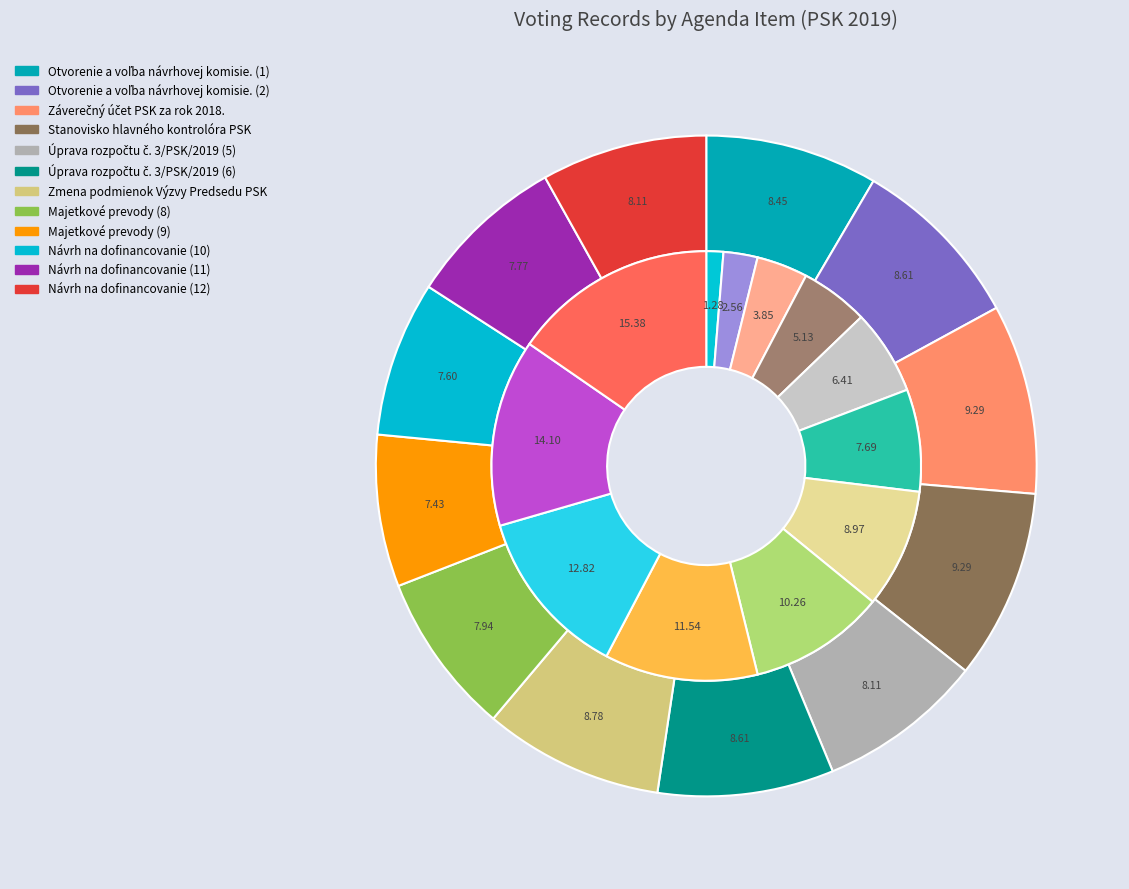

True or false: Otvorenie a voľba návrhovej komisie. (2) accounts for 3% of the total.

True